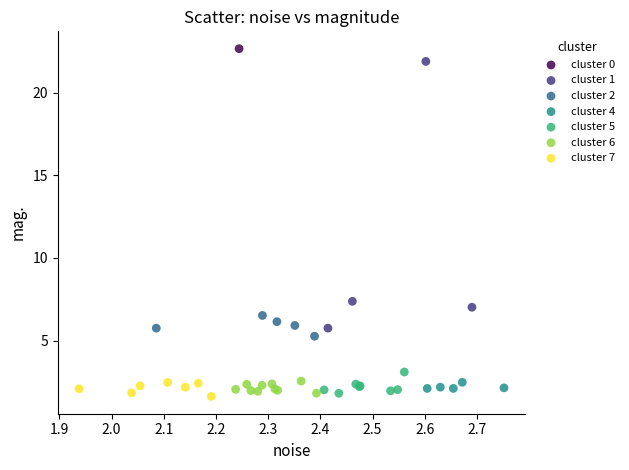

What are all the series names shown in the legend?

cluster 0, cluster 1, cluster 2, cluster 4, cluster 5, cluster 6, cluster 7